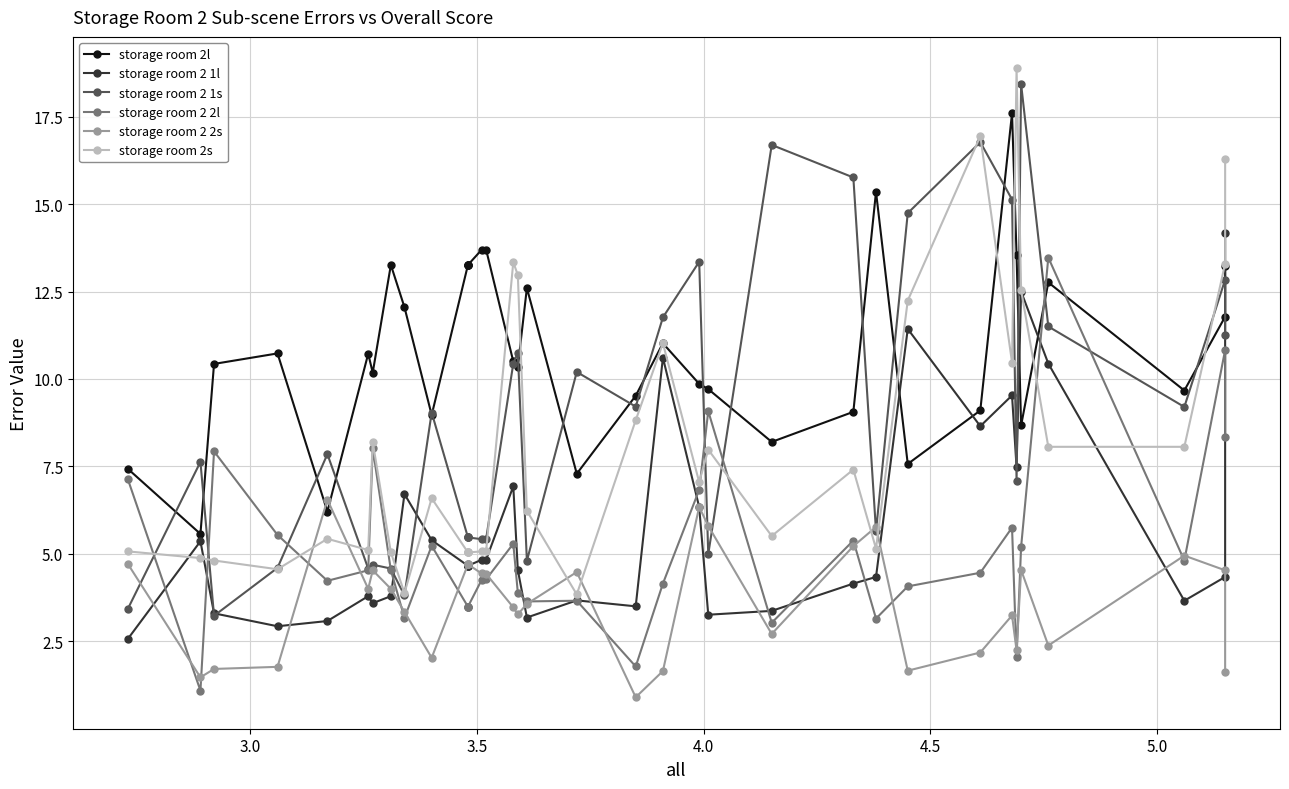

How many interior local valleys does the storage room 2 2l series have?

9